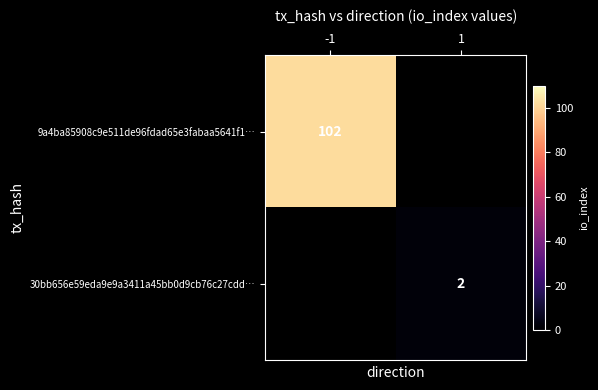

Is it true that 9a4ba85908c9e511de96fdad65e3fabaa5641f1… equals 168 at -1?

False